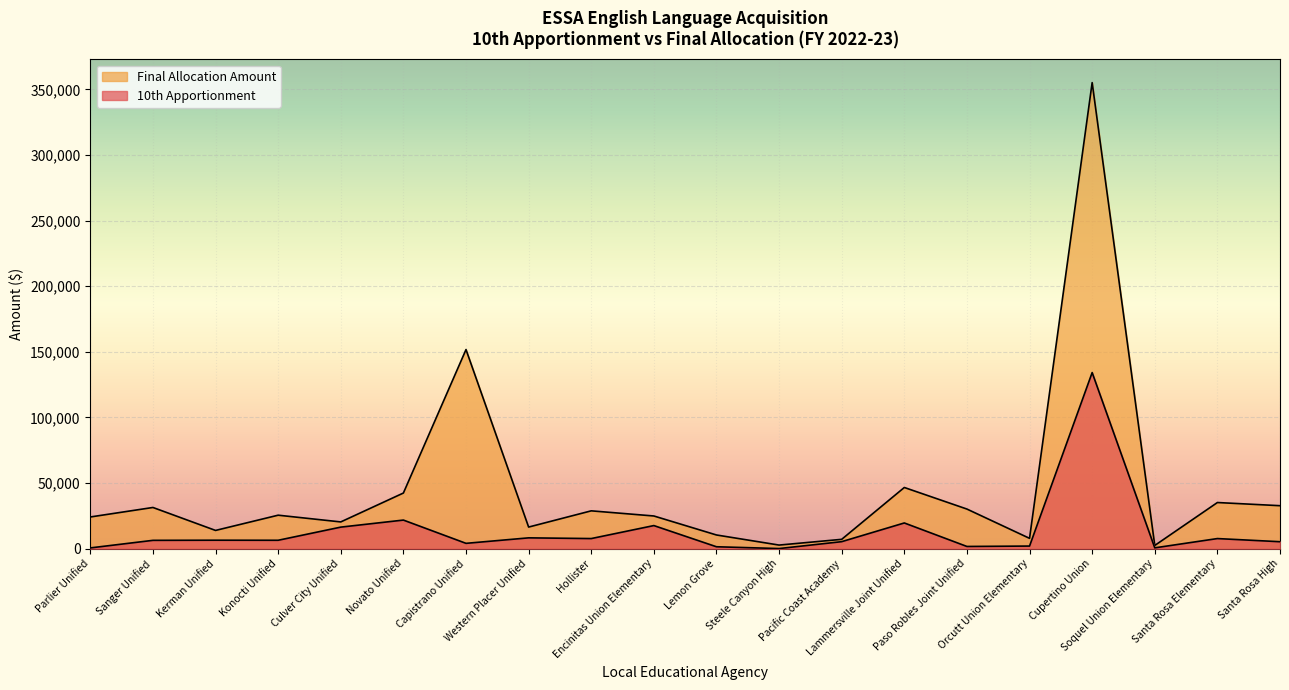

What is the difference between the maximum and minimum values in the Final Allocation Amount series?

352838